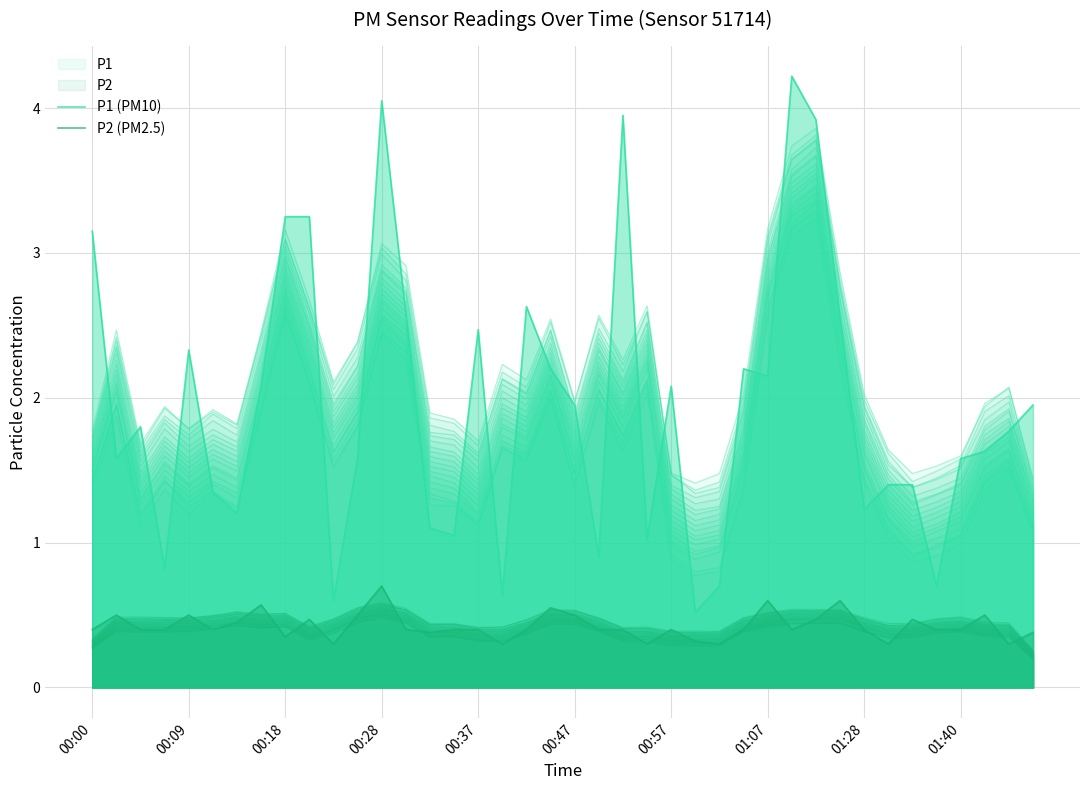

How many data points does each series have?

40